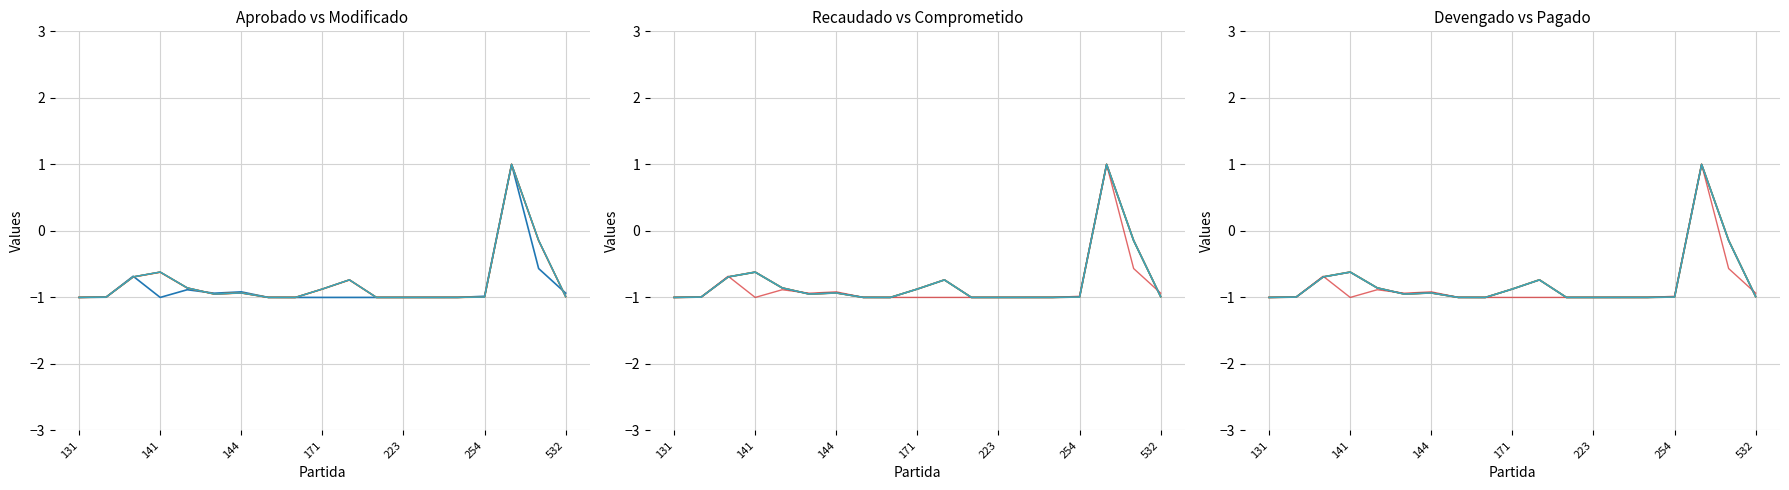

Which series changed the most between 141 and 10?

Comprometido